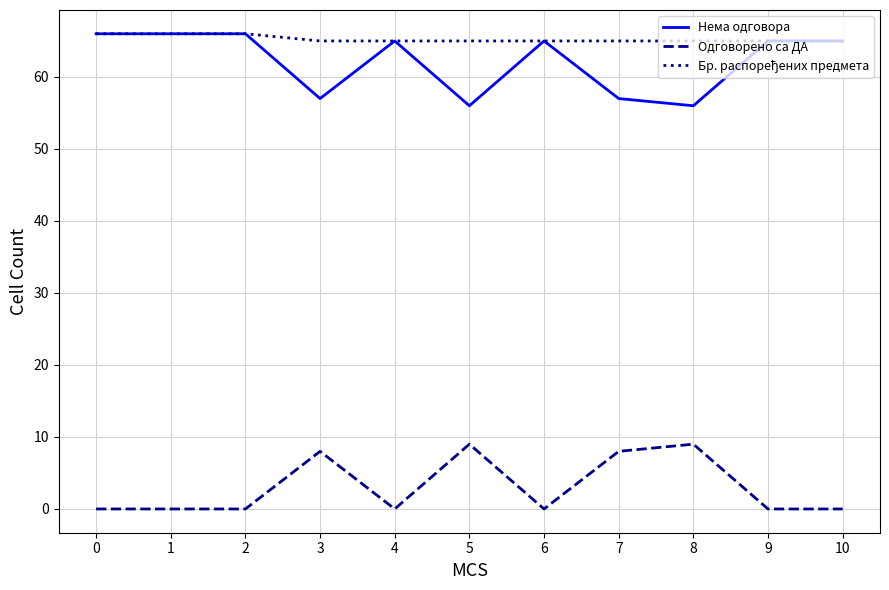

Is it true that Нема одговора equals 65 at 10?

True